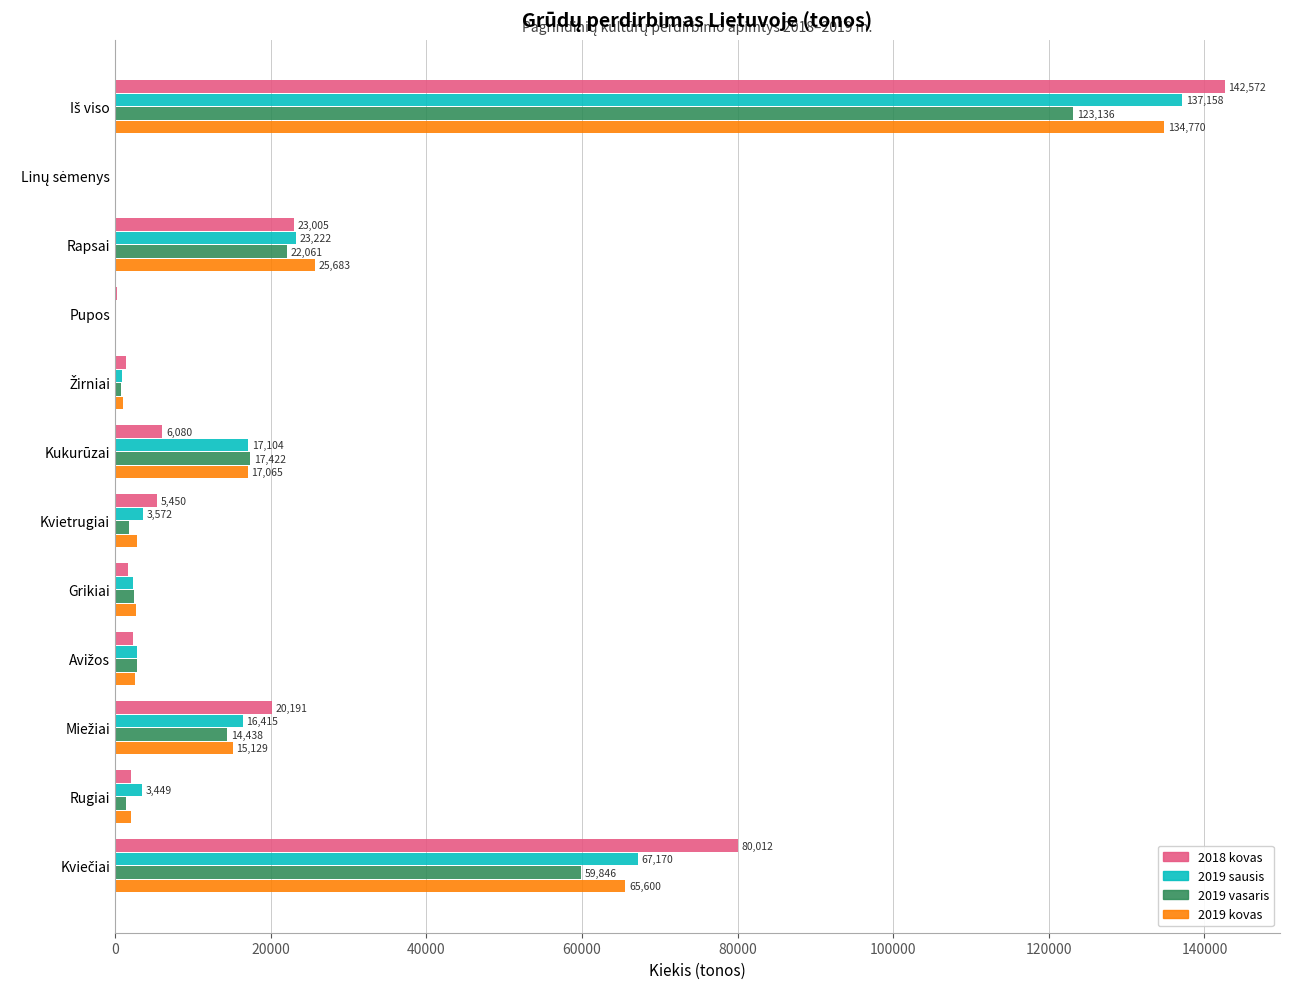

Is it true that 2018 kovas equals 7245.6 at Rapsai?

False